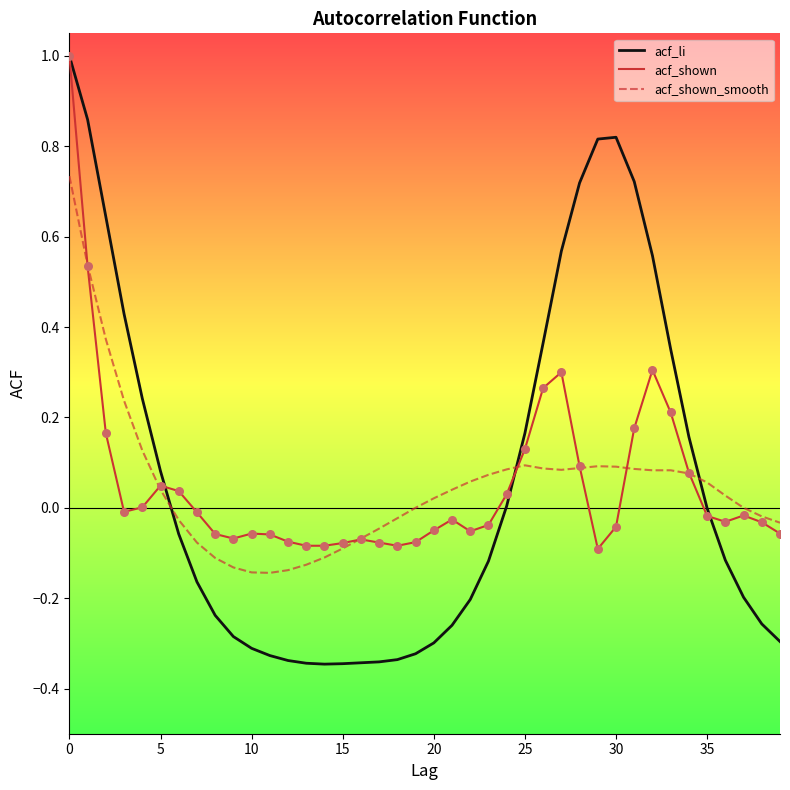

Which series has the largest total across all categories?

acf_li